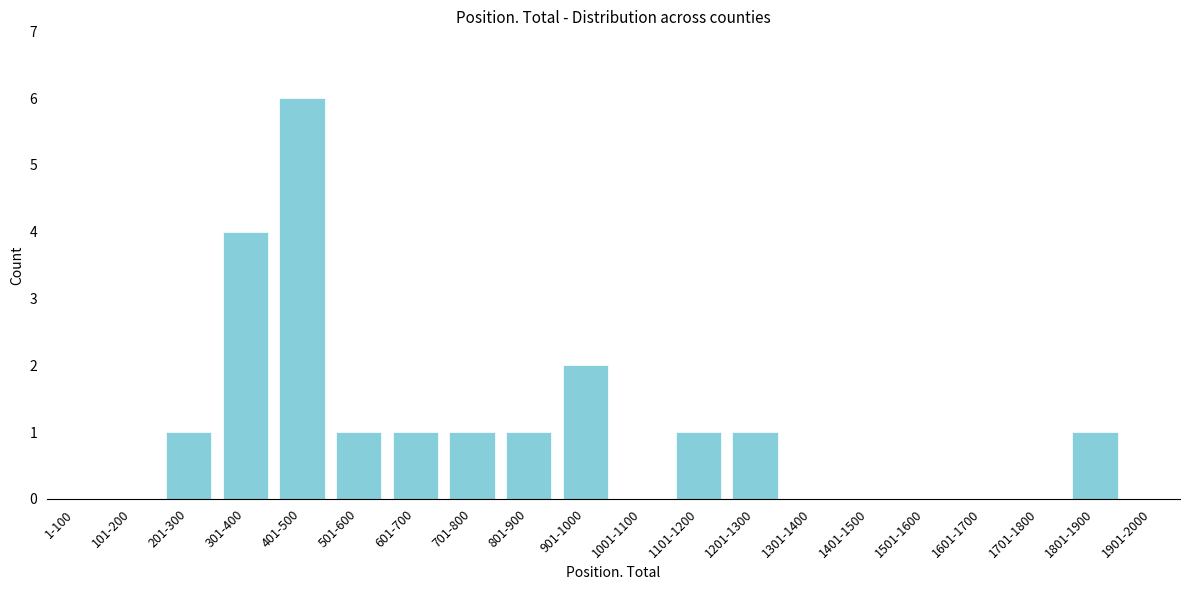

Reading left to right, what are all the values shown in this chart?

1-100=0	101-200=0	201-300=1	301-400=4	401-500=6	501-600=1	601-700=1	701-800=1	801-900=1	901-1000=2	1001-1100=0	1101-1200=1	1201-1300=1	1301-1400=0	1401-1500=0	1501-1600=0	1601-1700=0	1701-1800=0	1801-1900=1	1901-2000=0